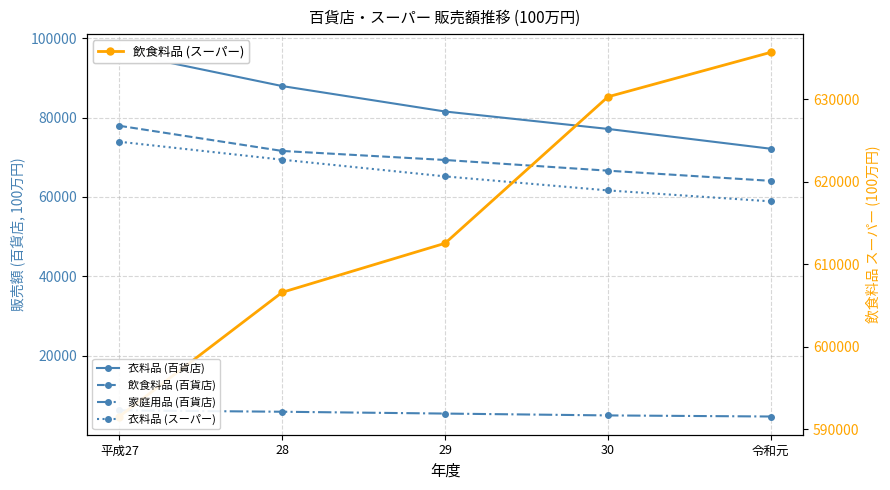

Which series has the largest range (max minus min)?

飲食料品 (スーパー)